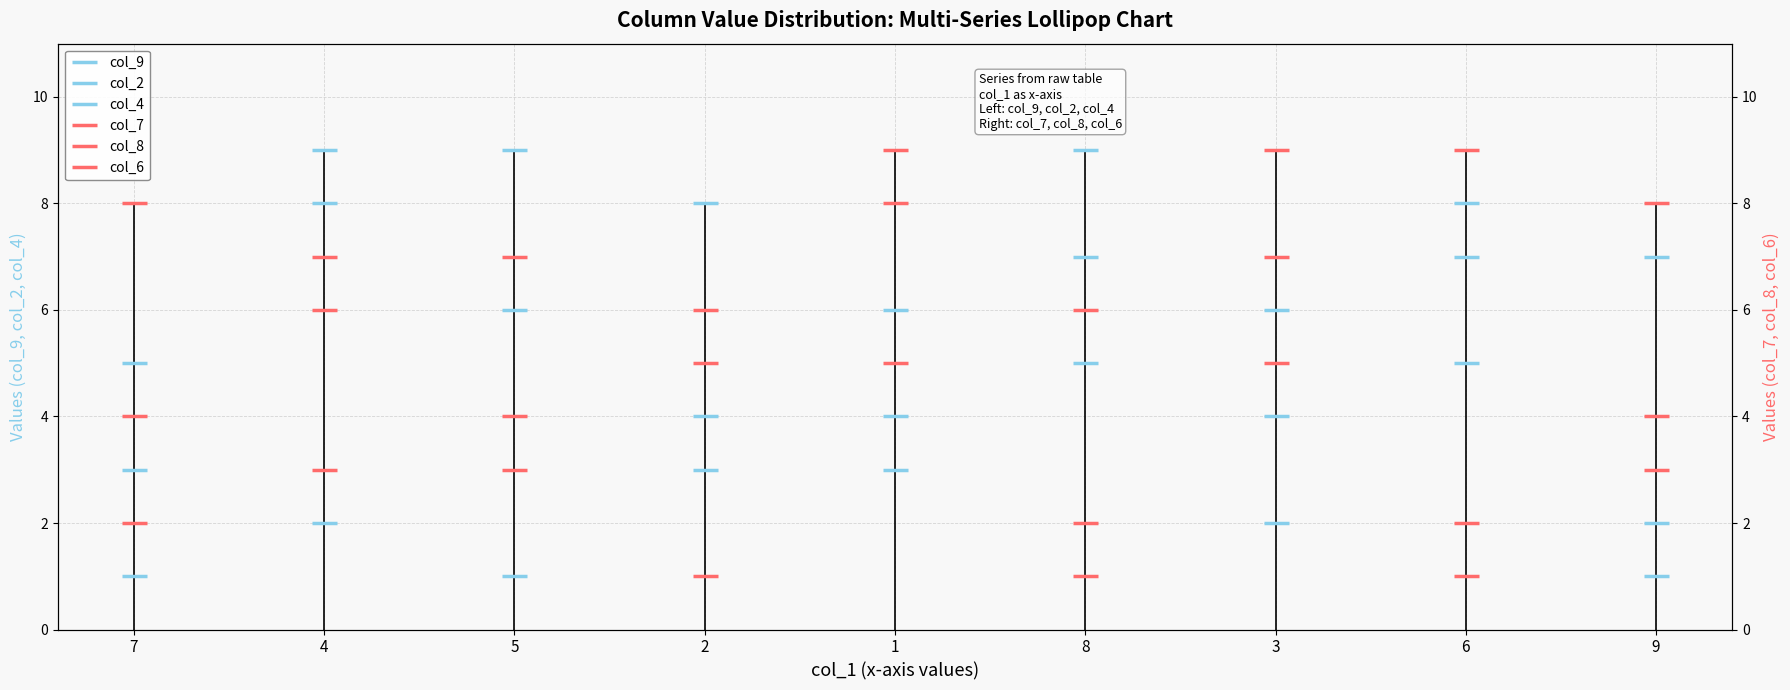

What is the sum of the col_9 values at 9 and 4?

11